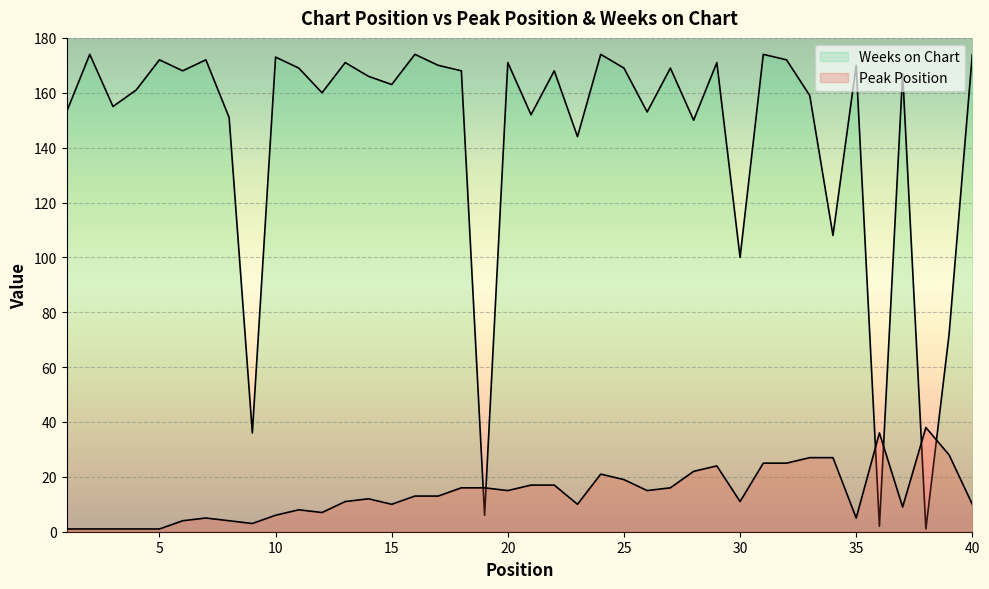

Reading left to right, extract all data points from this chart.

Peak Position: 1=1	2=1	3=1	4=1	5=1	6=4	7=5	8=4	9=3	10=6	11=8	12=7	13=11	14=12	15=10	16=13	17=13	18=16	19=16	20=15	21=17	22=17	23=10	24=21	25=19	26=15	27=16	28=22	29=24	30=11	31=25	32=25	33=27	34=27	35=5	36=36	37=9	38=38	39=28	40=10
Weeks on Chart: 1=153	2=174	3=155	4=161	5=172	6=168	7=172	8=151	9=36	10=173	11=169	12=160	13=171	14=166	15=163	16=174	17=170	18=168	19=6	20=171	21=152	22=168	23=144	24=174	25=169	26=153	27=169	28=150	29=171	30=100	31=174	32=172	33=159	34=108	35=170	36=2	37=167	38=1	39=72	40=174